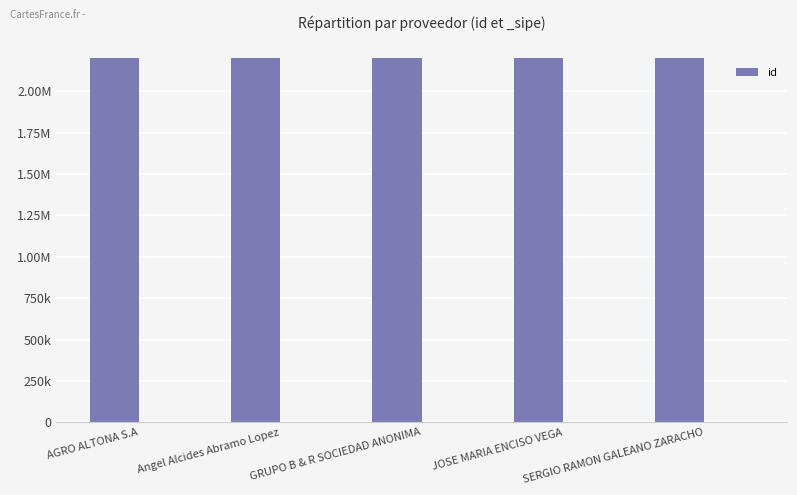

Rank the categories by value from highest to lowest.

Angel Alcides Abramo Lopez, GRUPO B & R SOCIEDAD ANONIMA, JOSE MARIA ENCISO VEGA, SERGIO RAMON GALEANO ZARACHO, AGRO ALTONA S.A